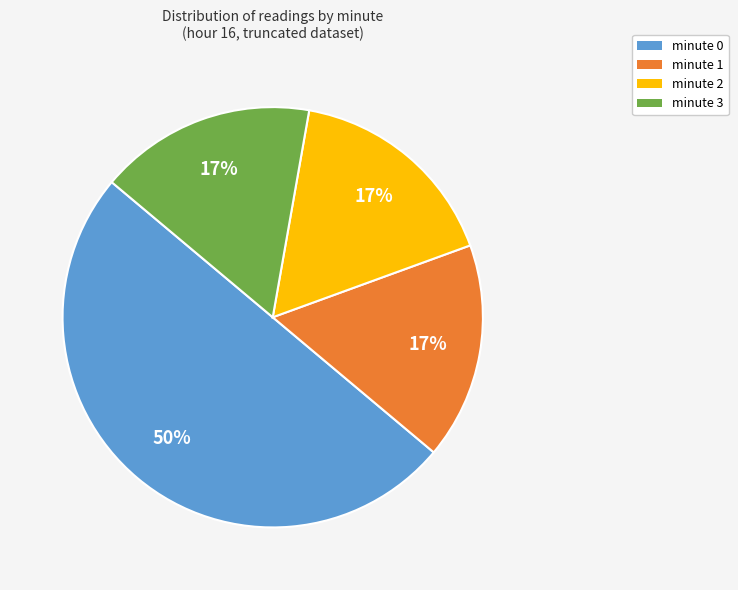

Which category has the biggest portion of the pie?

minute 0